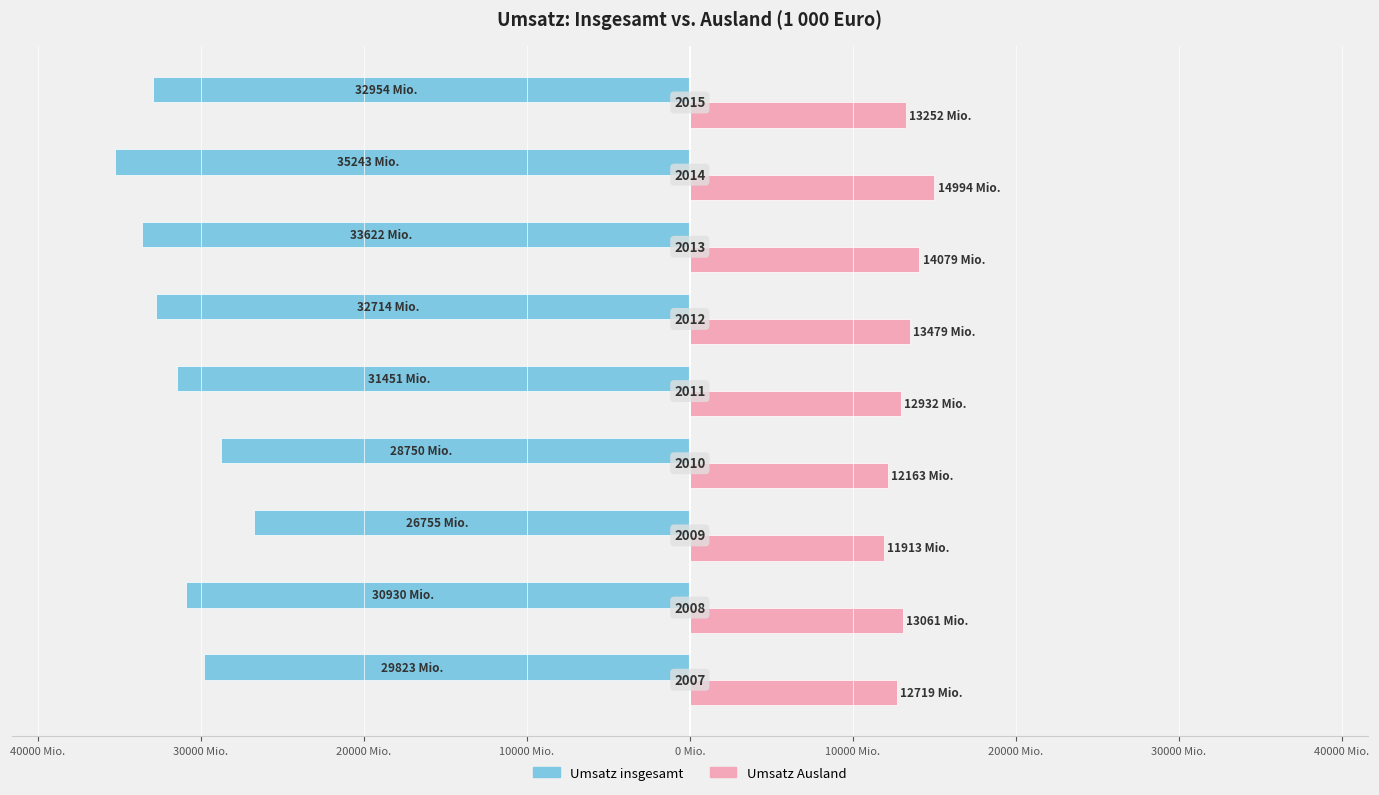

What is the maximum value for Umsatz insgesamt?

-26754530.3